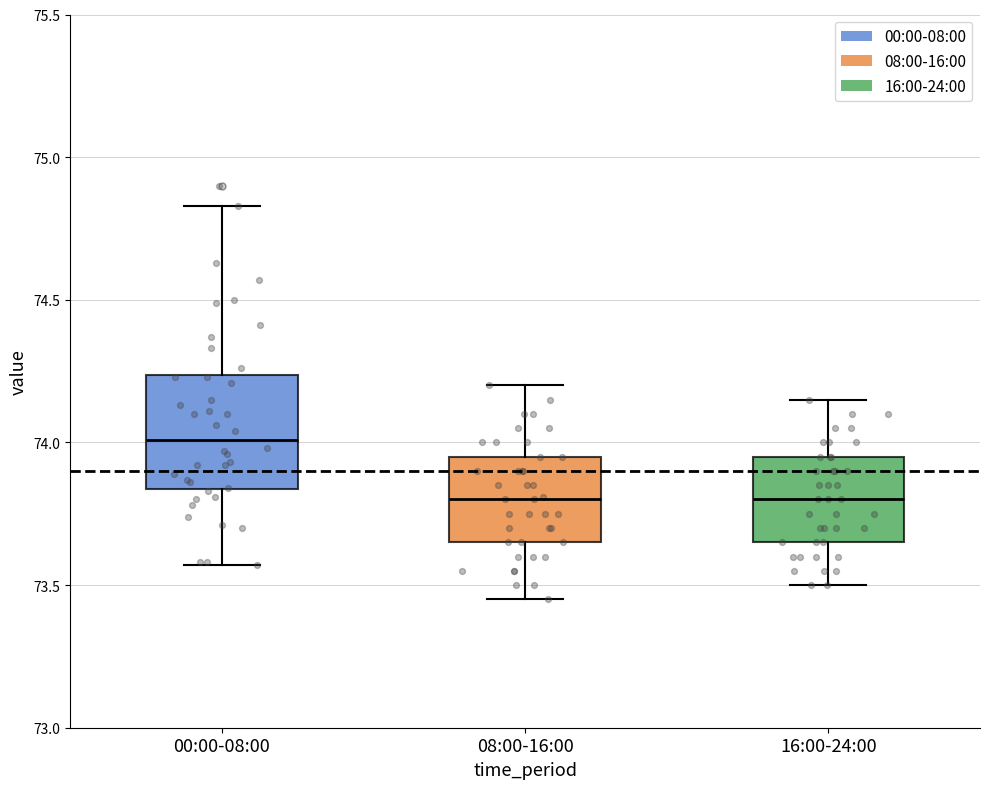

Which box has the highest median line?

00:00-08:00